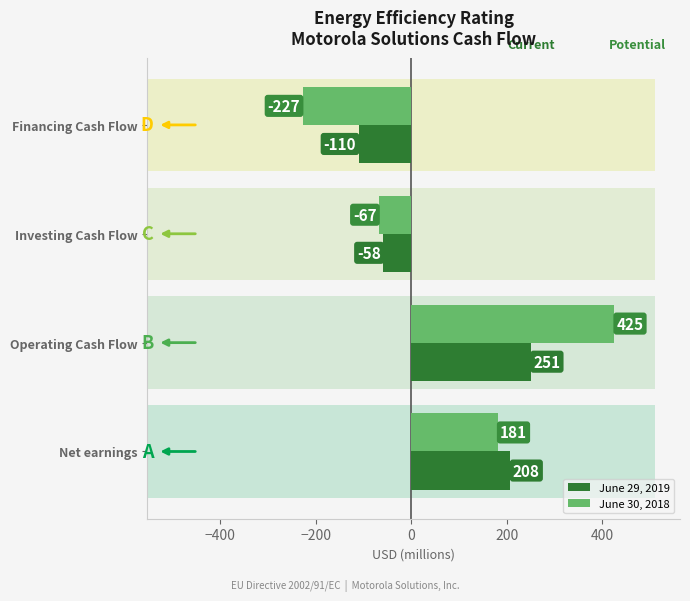

List the series in order of their peak value, highest first.

June 30, 2018, June 29, 2019